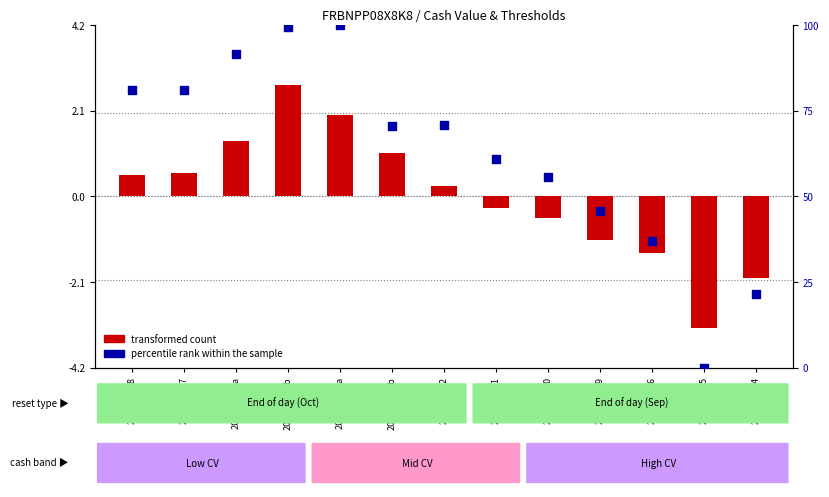

Between 2025-09-30 and 2025-10-06a, which is larger?

2025-10-06a